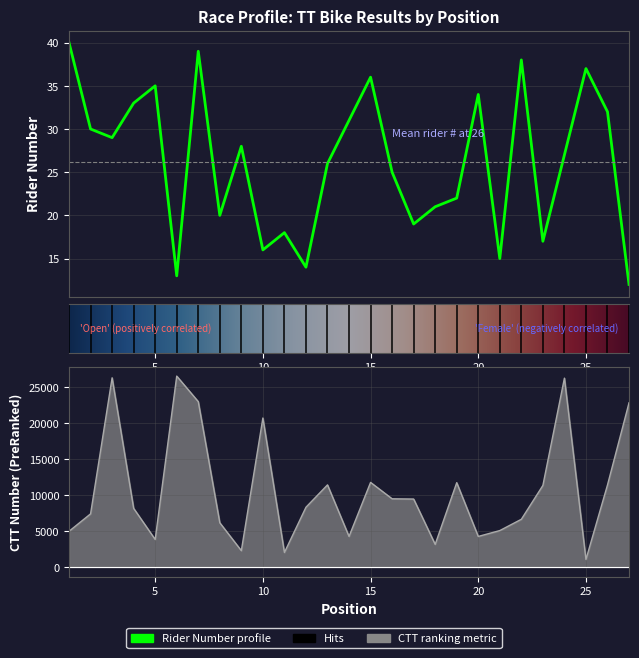

How many lines are shown in the chart?

2